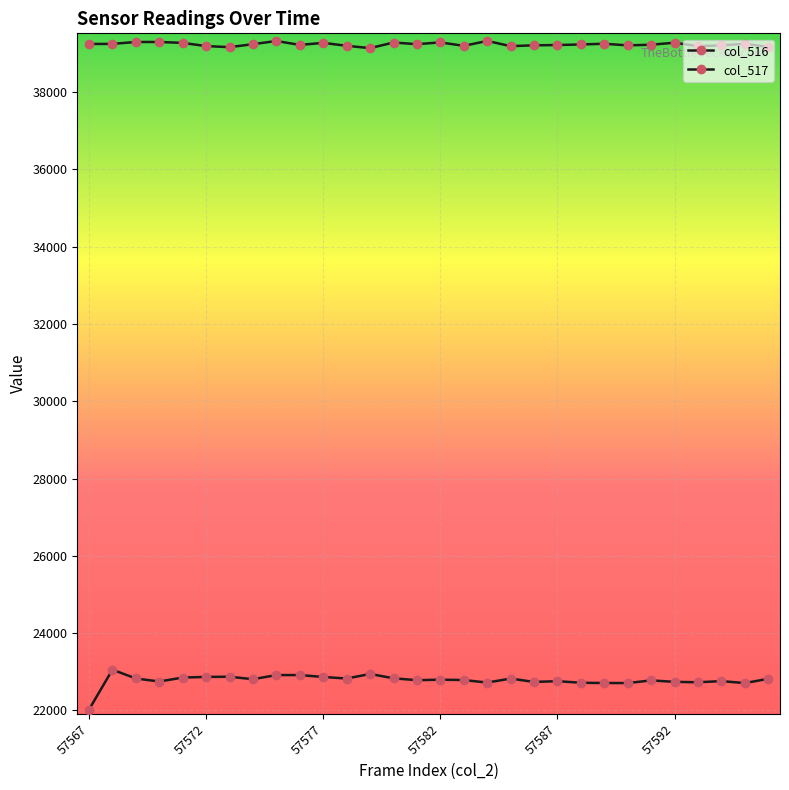

What is the sum of all col_516 values?

683439